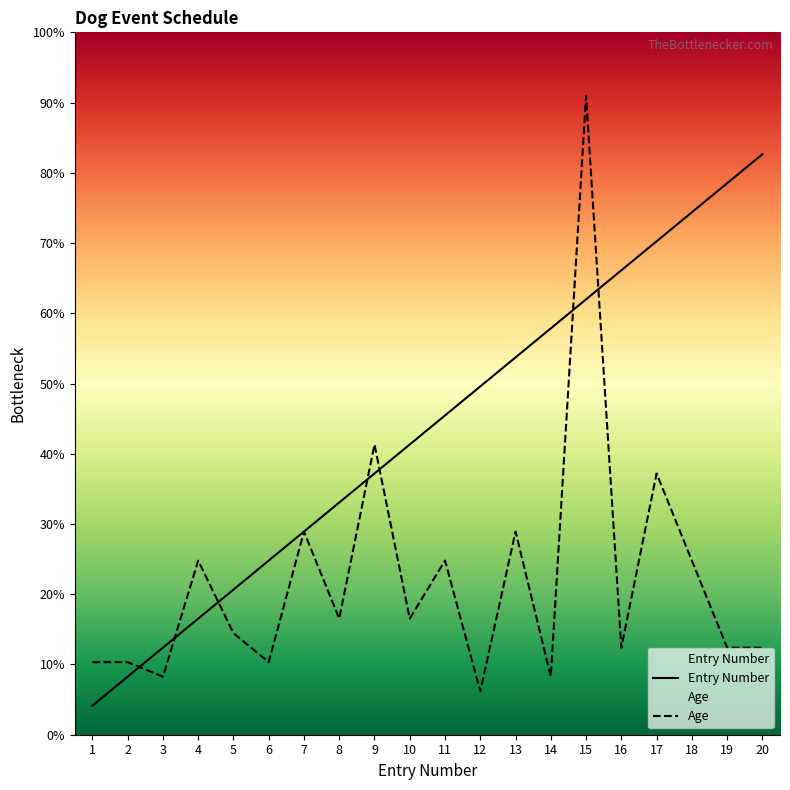

Between which two adjacent categories do Entry Number and Age first intersect?

2 and 3